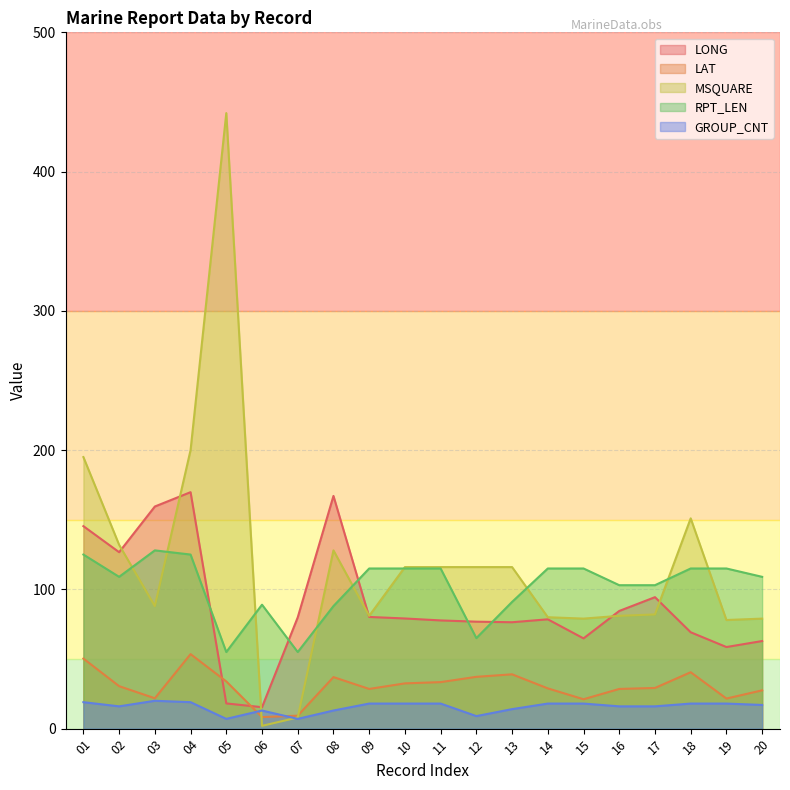

What are all the series names shown in the legend?

LONG, LAT, MSQUARE, RPT_LEN, GROUP_CNT